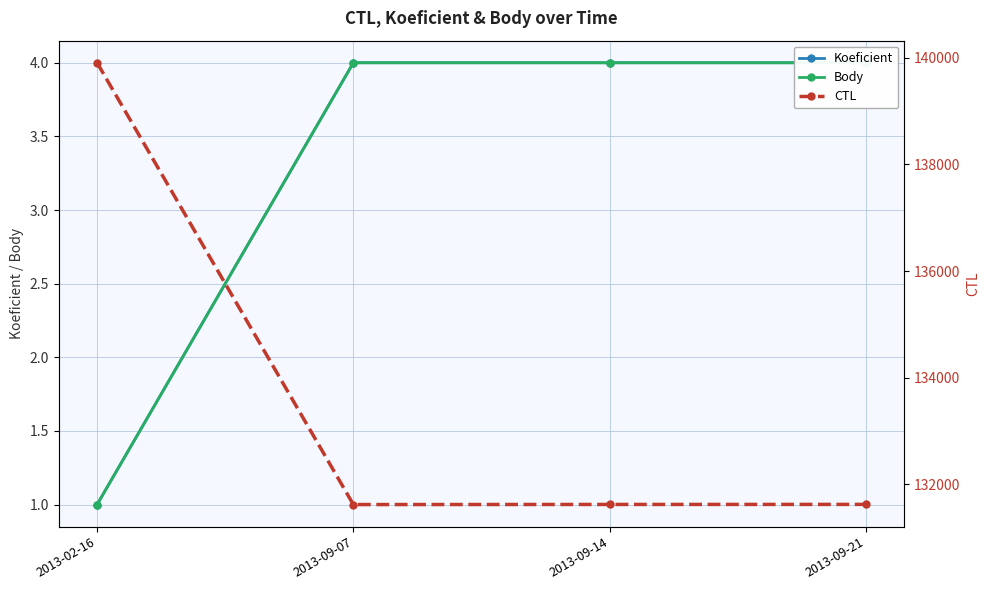

What is the approximate value of Koeficient at 2013-09-14?

4